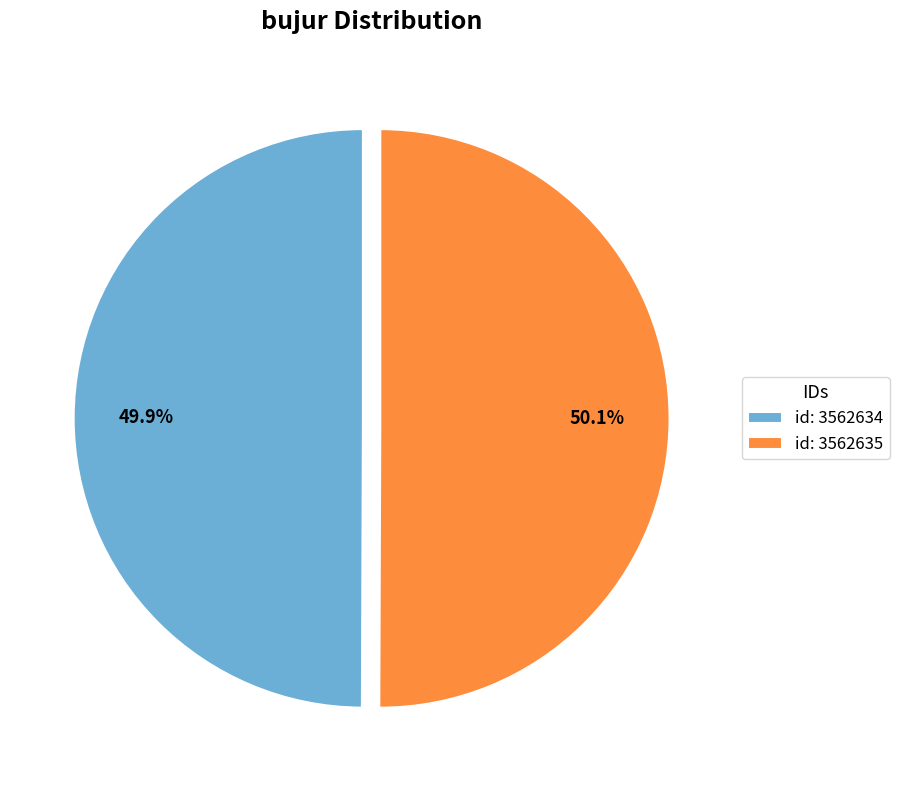

Approximately how many times larger is the value at id: 3562635 compared to id: 3562634?

1.0